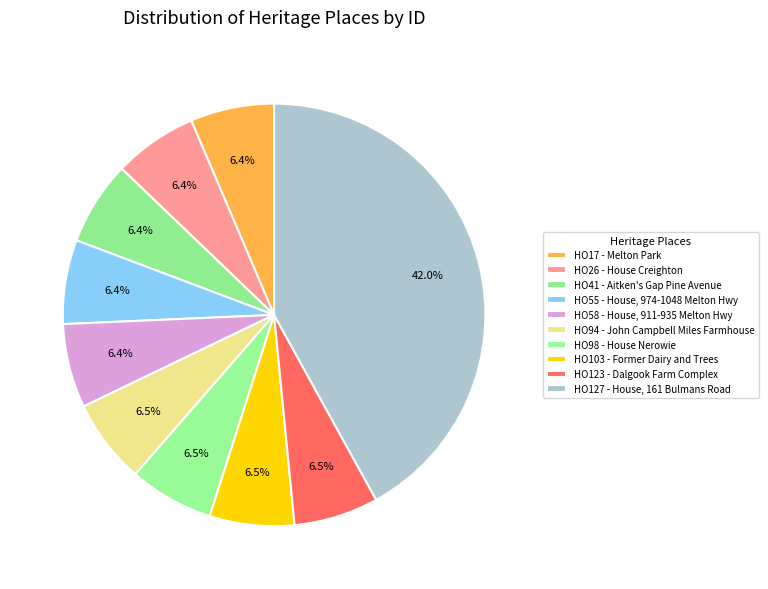

Count the number of slices in the pie.

10